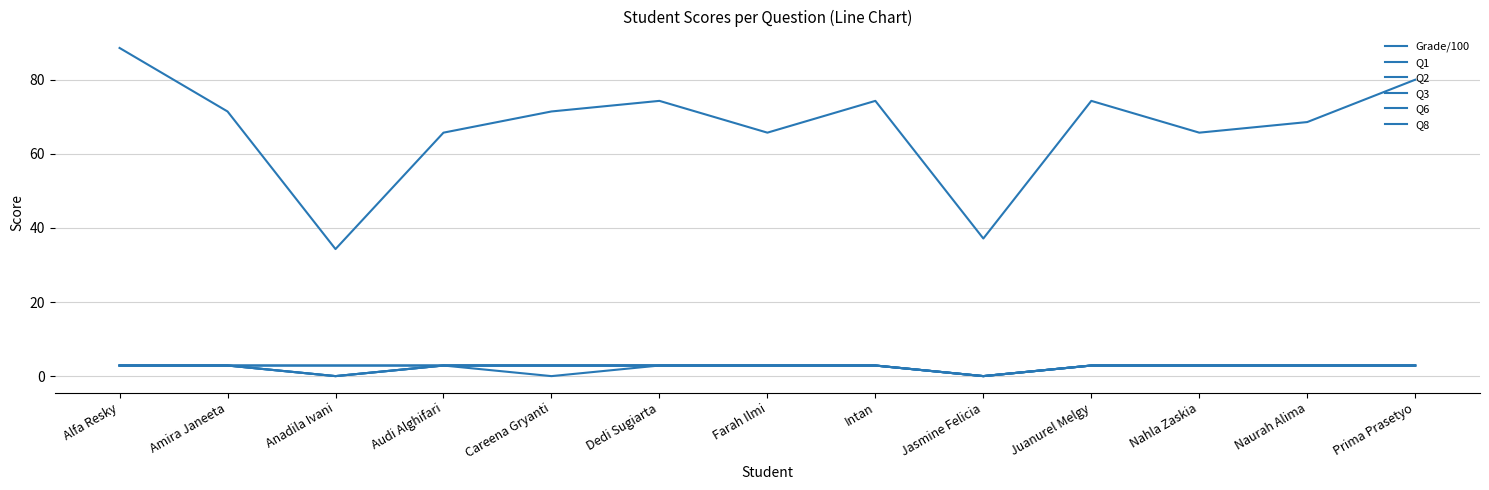

What position from the left is Naurah Alima?

12